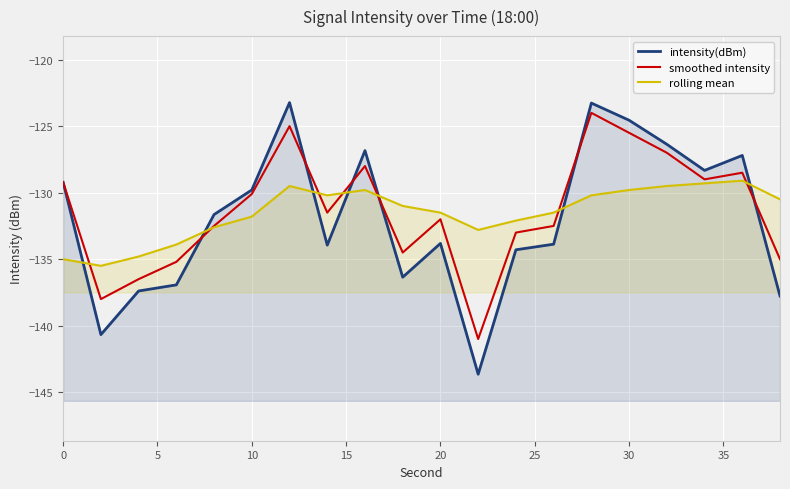

Does the chart display data point markers on the line(s)?

No